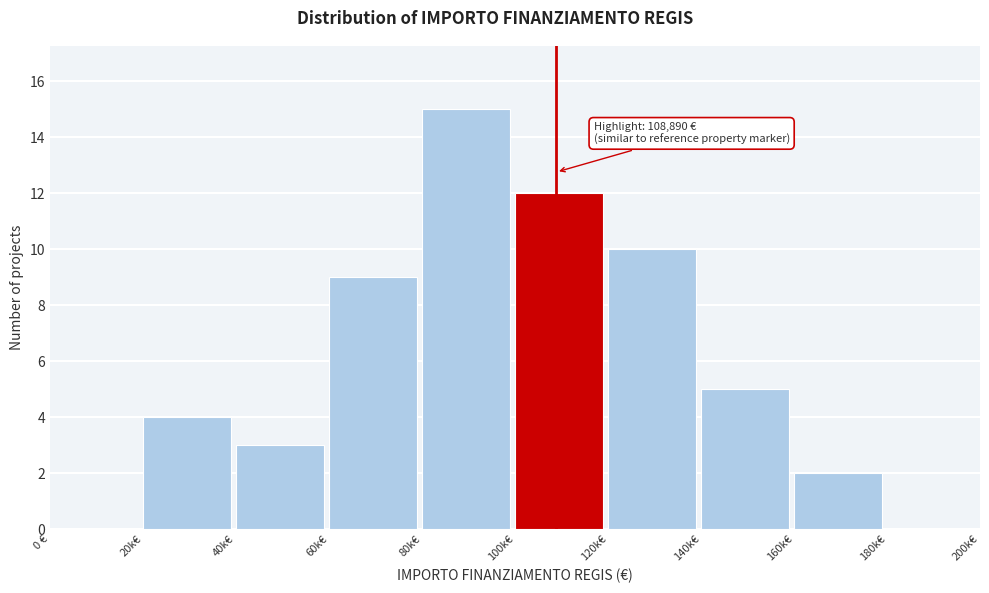

Reading left to right, transcribe all the data shown in this chart.

0 €=0	20k€=4	40k€=3	60k€=9	80k€=15	100k€=12	120k€=10	140k€=5	160k€=2	180k€=0